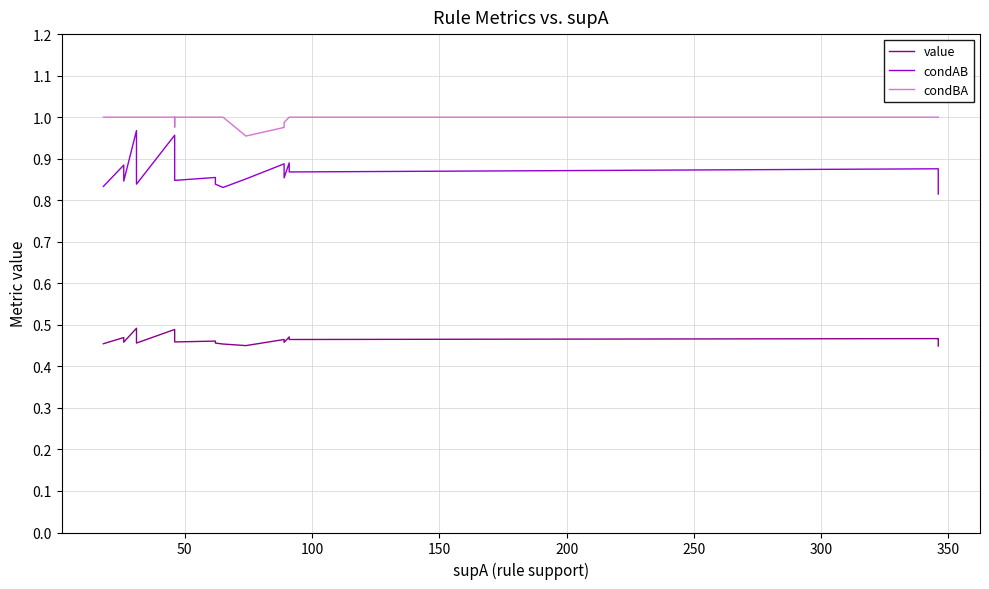

True or false: condAB and value intersect in this chart.

False